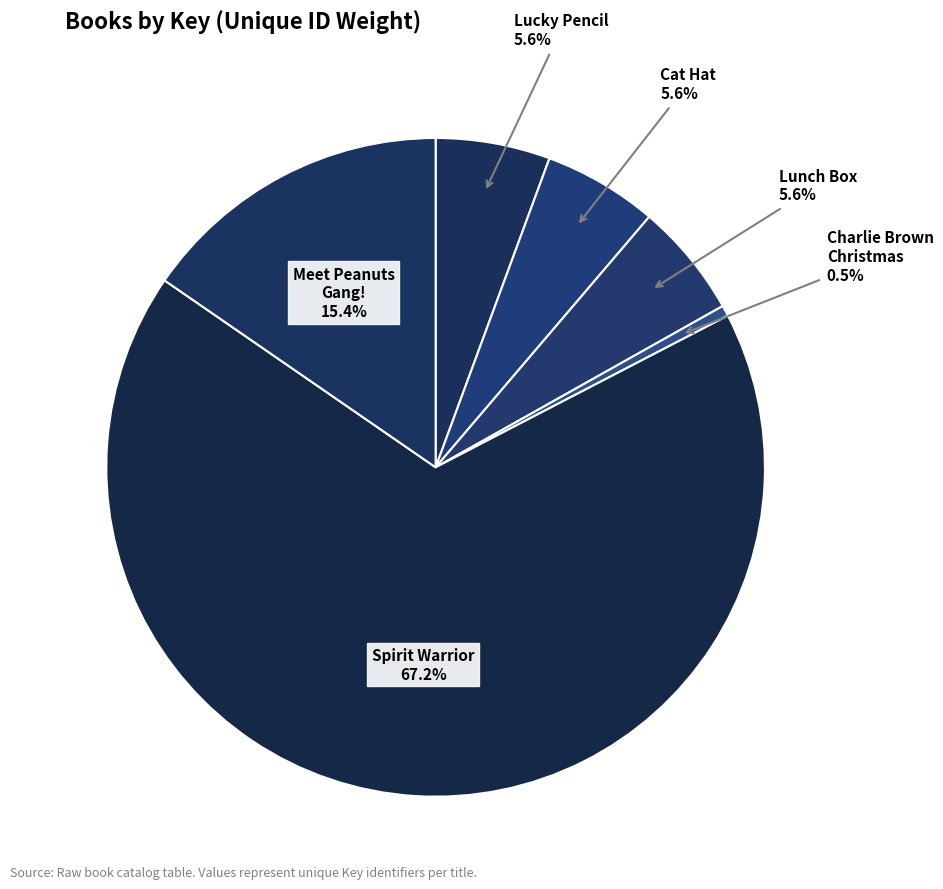

Which slice is the smallest?

Charlie Brown Christmas